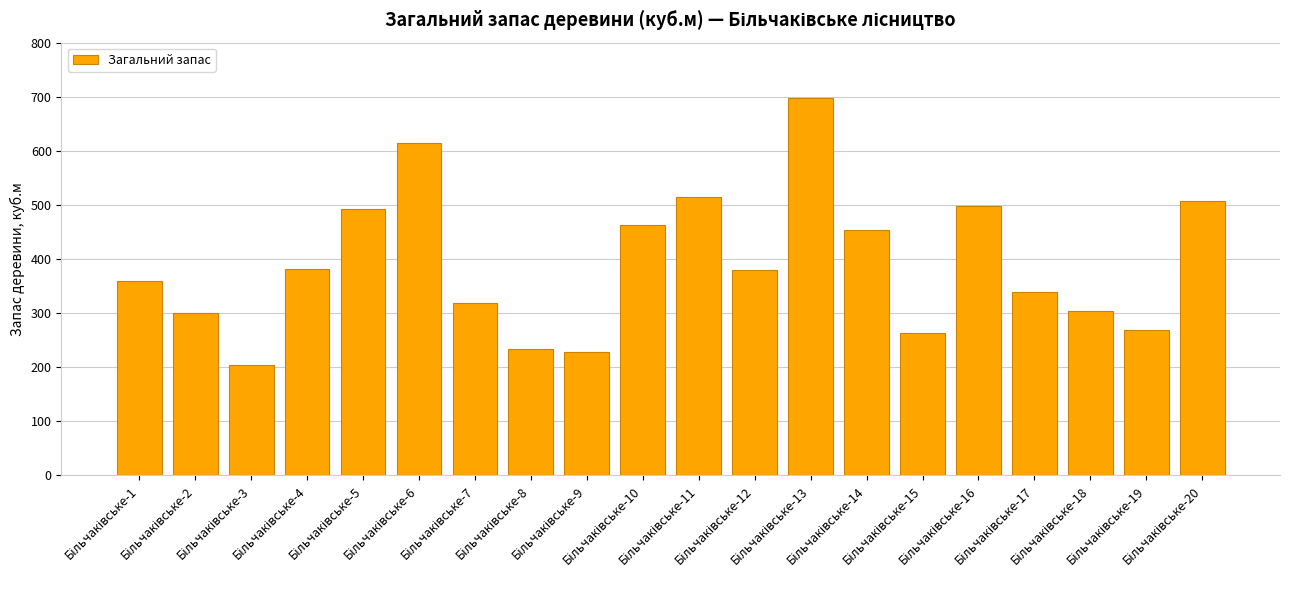

What is the value of the 4th bar from the left?

381